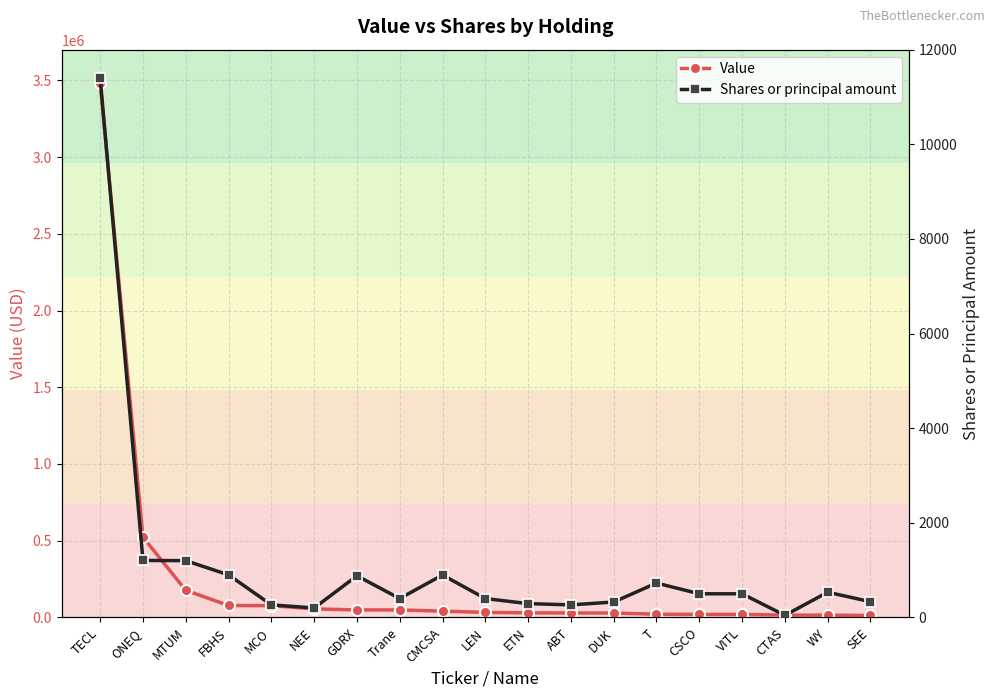

Which series has the largest range (max minus min)?

Value